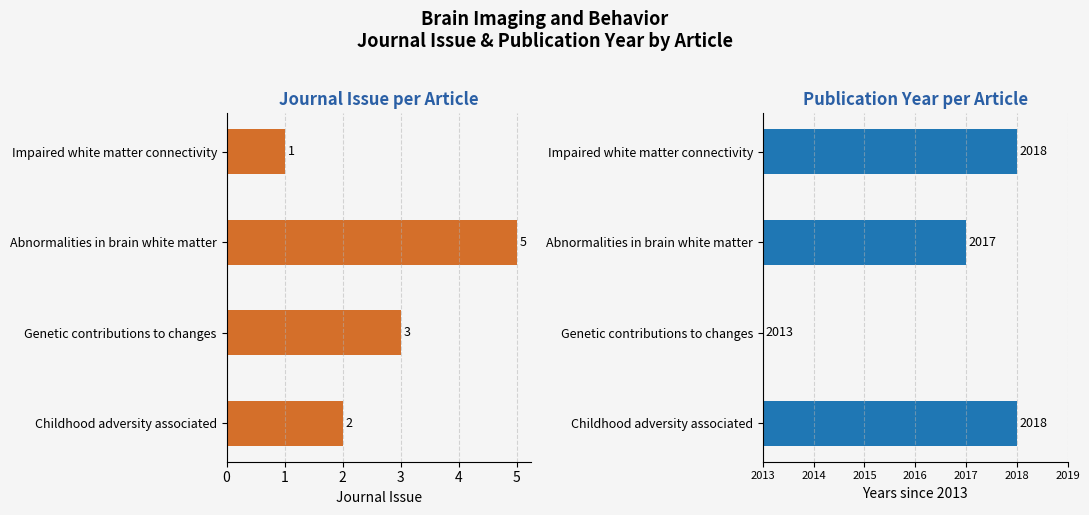

Rank the series at Impaired white matter connectivity from highest to lowest value.

Publication Year, Journal Issue